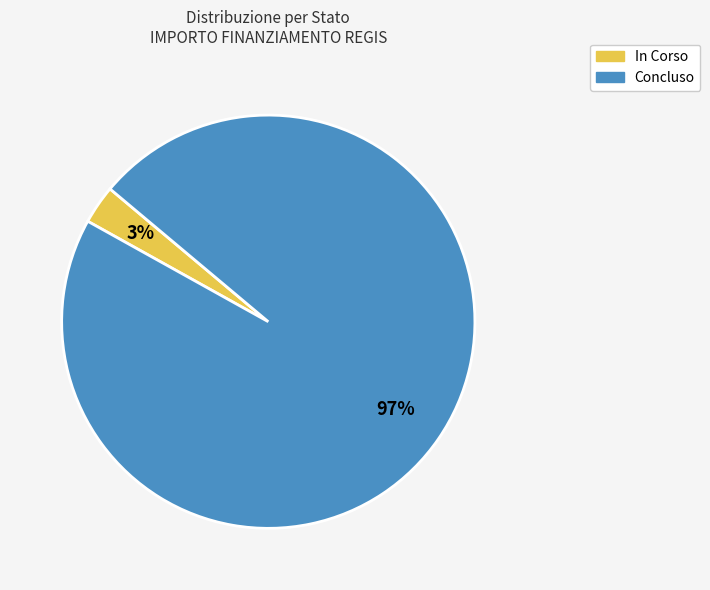

Is there a majority slice in this chart?

Yes